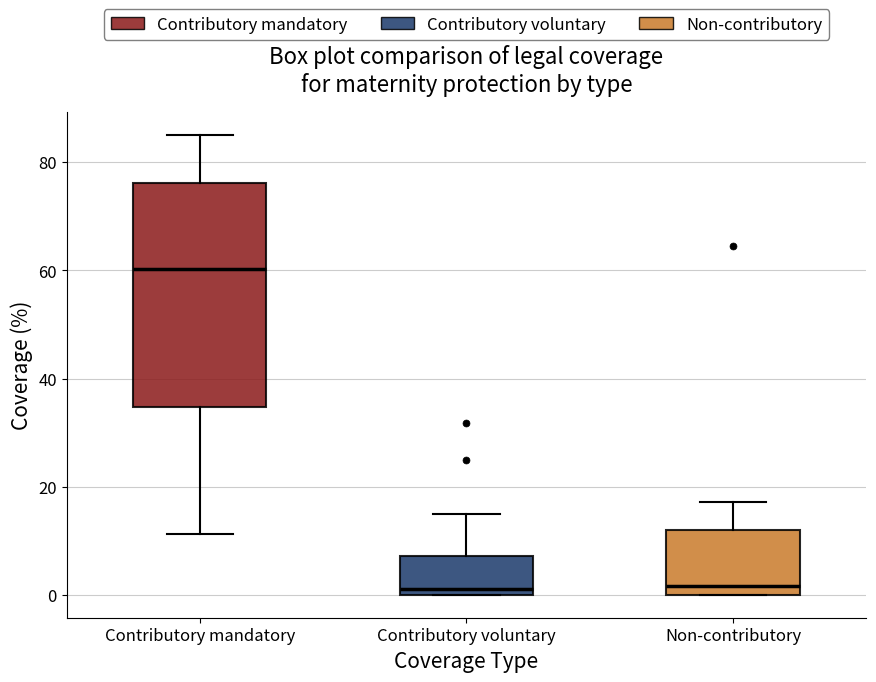

Reading left to right, read every box against the y-axis: the position of its median line, the range the box covers, and the ends of its whiskers. The values are not printed on the chart, so give them approximately, as read against the axis.

Contributory mandatory: median 60, box 34 to 76, whiskers 12 to 86
Contributory voluntary: median 2, box 0 to 8, whiskers 0 to 14
Non-contributory: median 2, box 0 to 12, whiskers 0 to 18